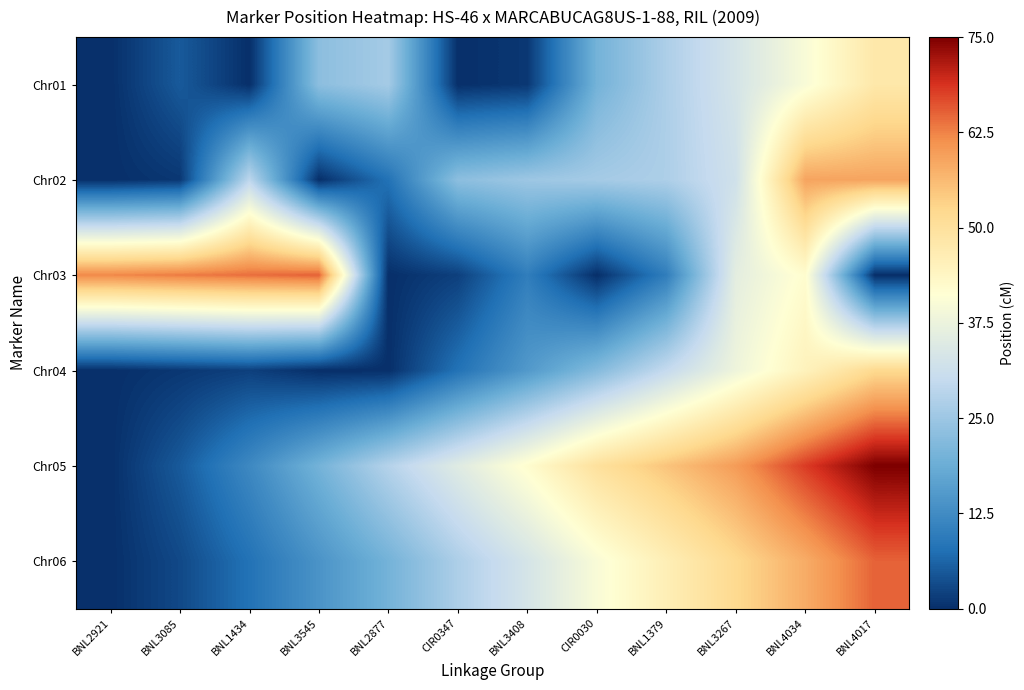

What is the difference between the highest and lowest values at BNL3085?

62